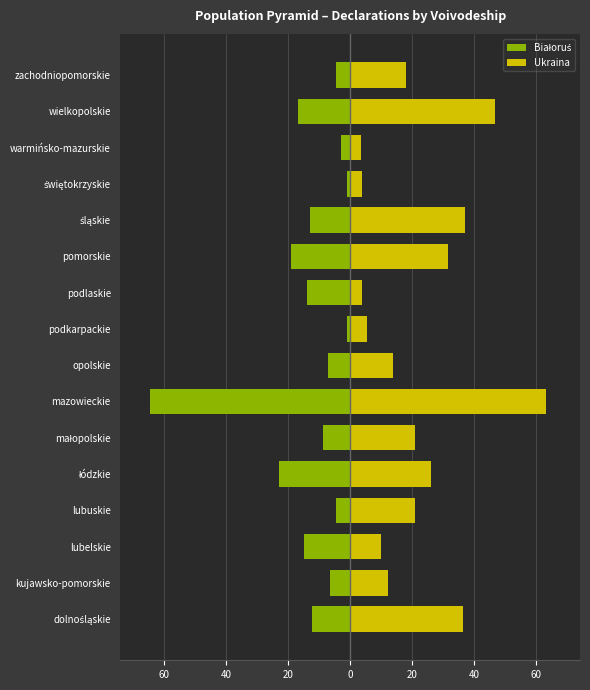

True or false: Ukraina has a value of 3.7 at świętokrzyskie.

True